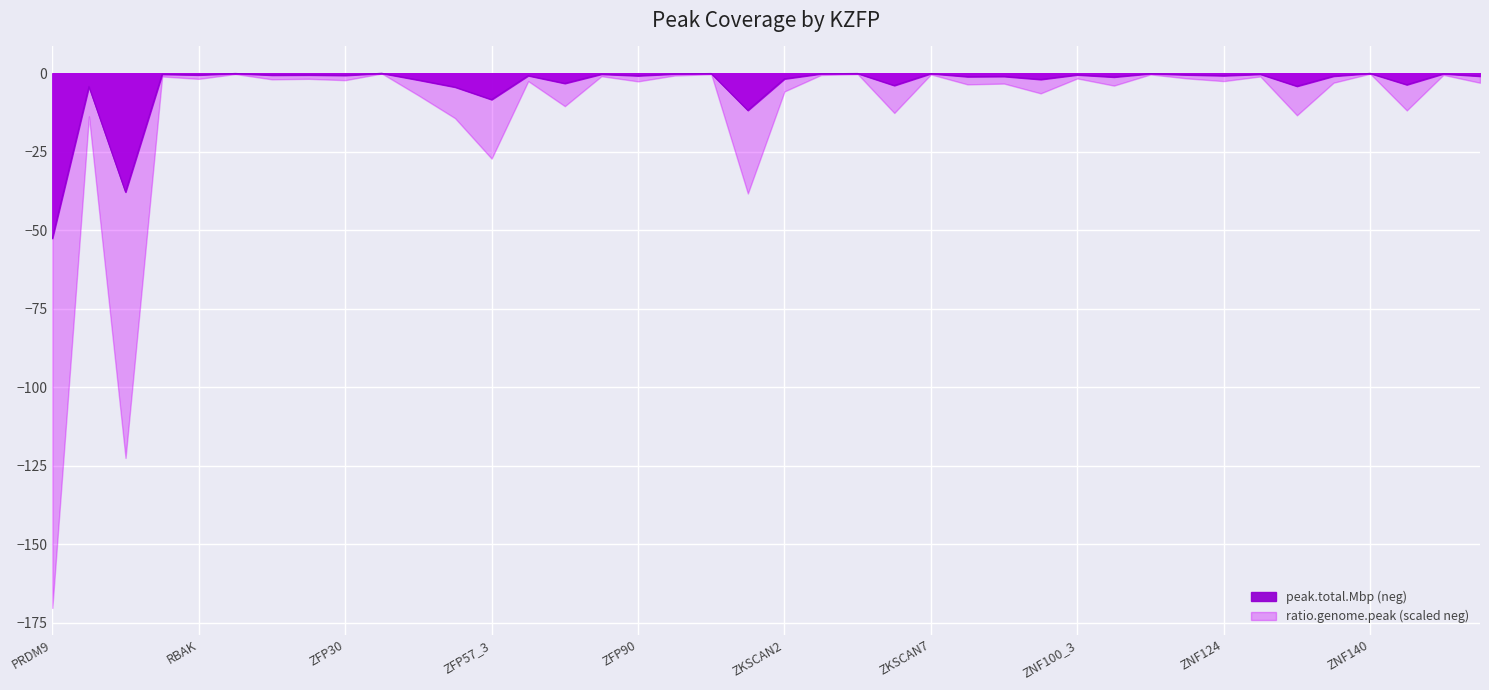

Reading left to right, what are all the values shown in this chart?

-52.6	-4.2	-37.9	-0.3	-0.6	-0.1	-0.6	-0.6	-0.7	-0.0	-2.2	-4.4	-8.4	-0.8	-3.2	-0.3	-0.8	-0.2	-0.1	-11.8	-1.8	-0.2	-0.1	-3.9	-0.1	-1.1	-1.0	-2.0	-0.5	-1.2	-0.1	-0.5	-0.8	-0.3	-4.1	-0.9	-0.1	-3.7	-0.2	-0.9